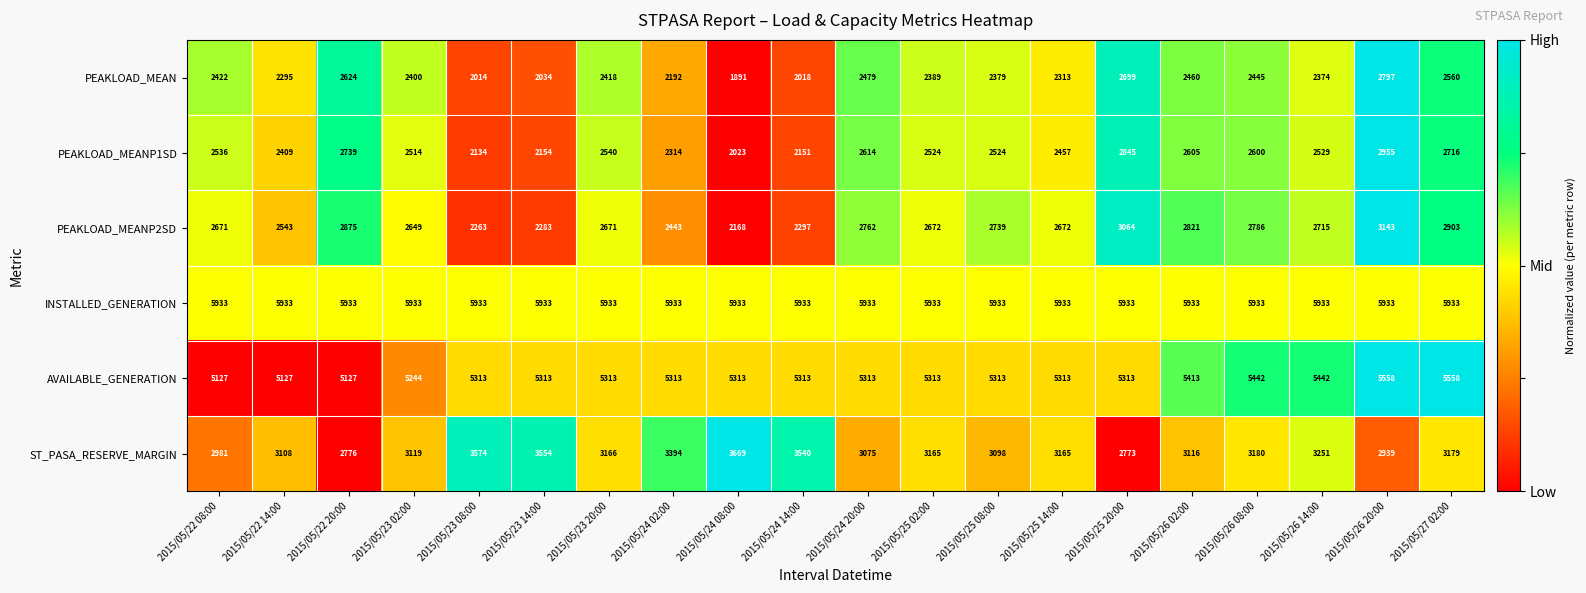

What is the spread (max minus min) of values at 2015/05/24 02:00?

3741